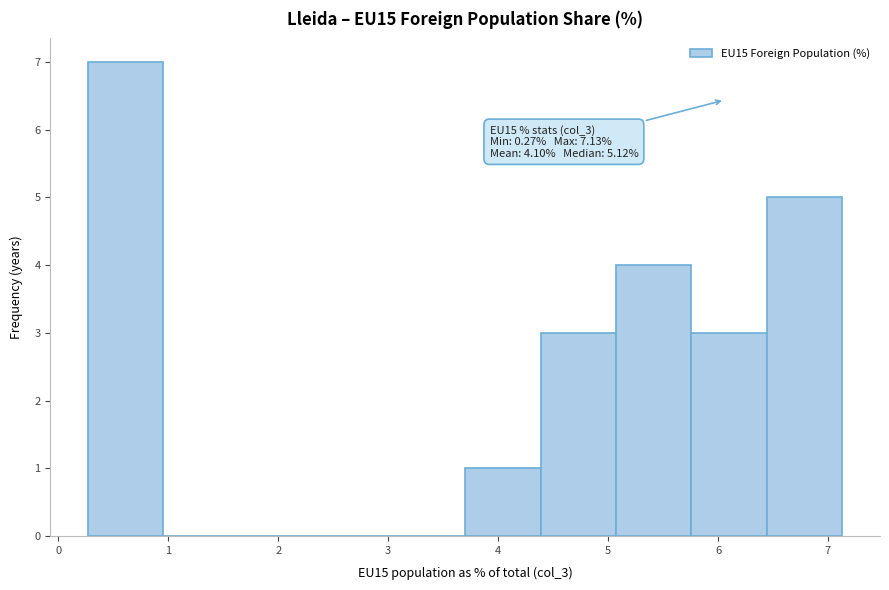

Over which range of the x-axis is the bar tallest?

0.3 to 1.0